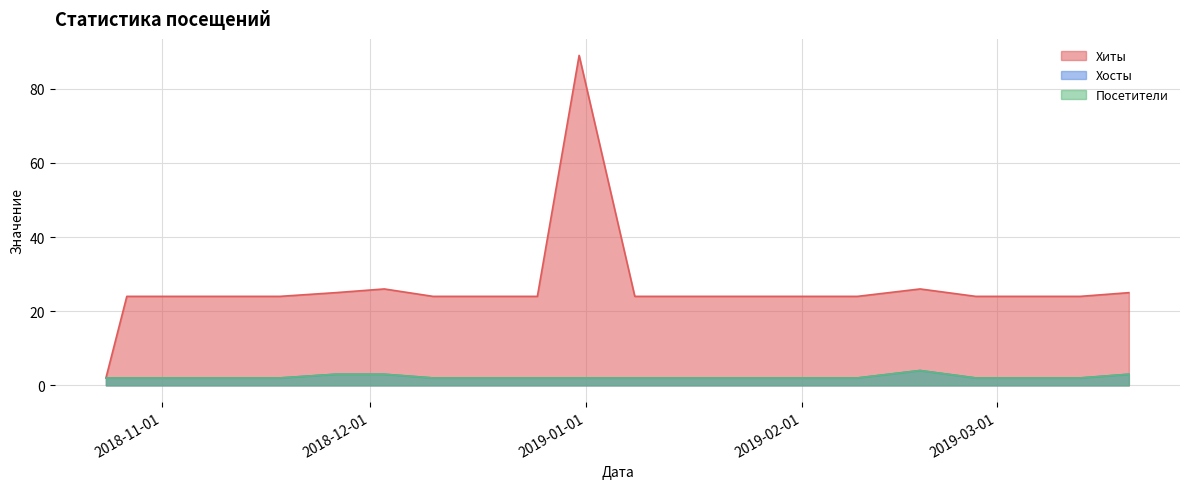

At which category does the chart reach its peak across all series?

2018-12-31